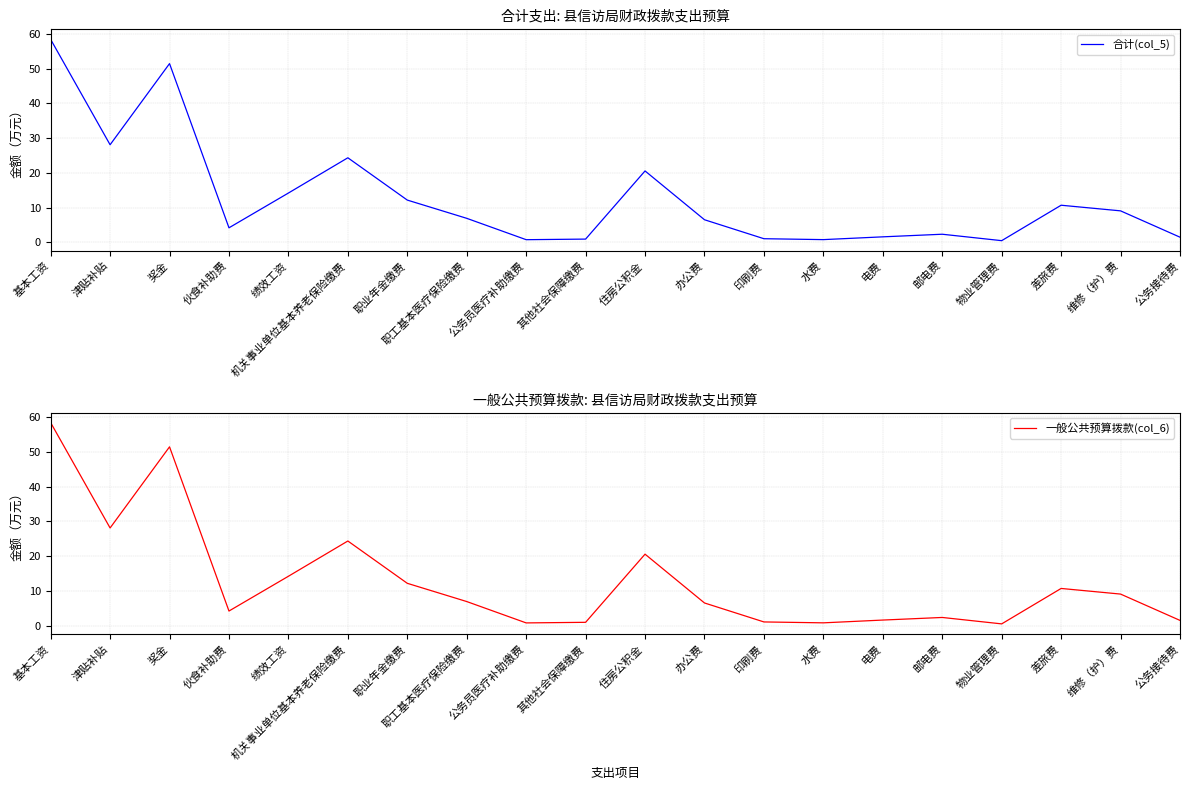

Which series has the largest total across all categories?

合计(col_5)